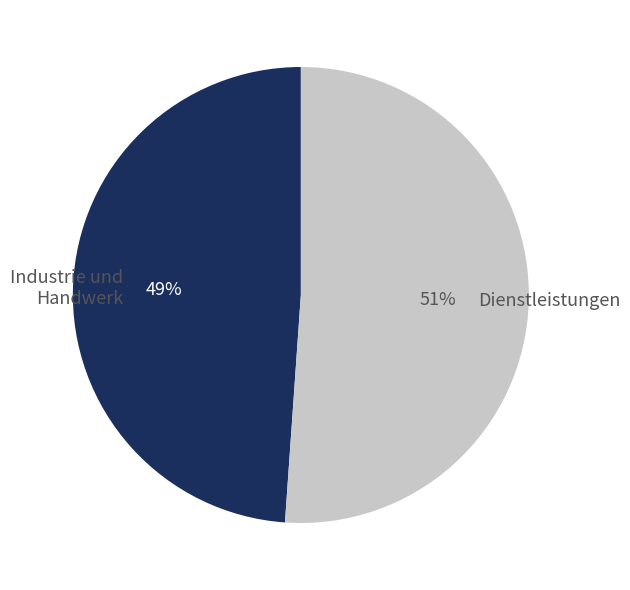

Between Industrie und Handwerk and Dienstleistungen, which is larger?

Dienstleistungen